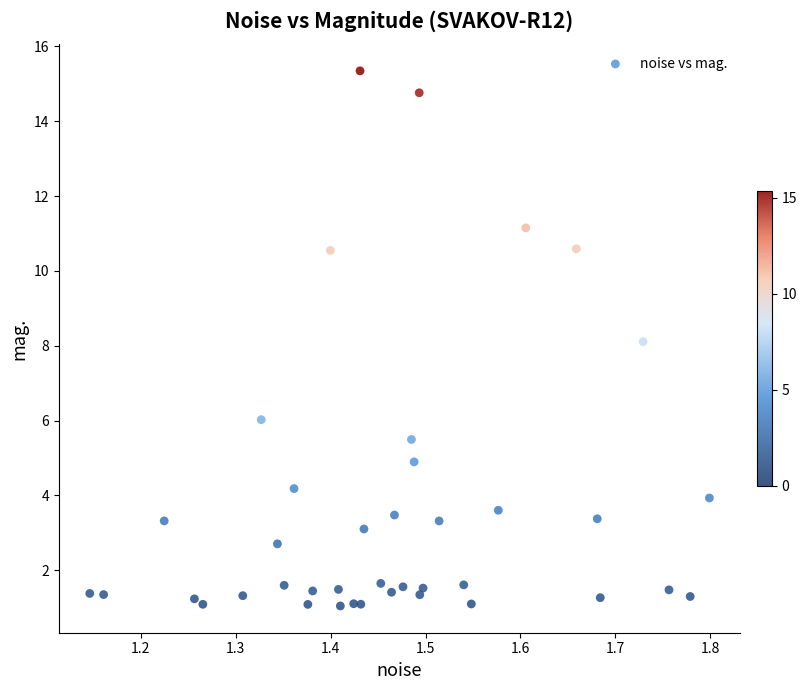

What is the range of X values (max minus min)?

0.7